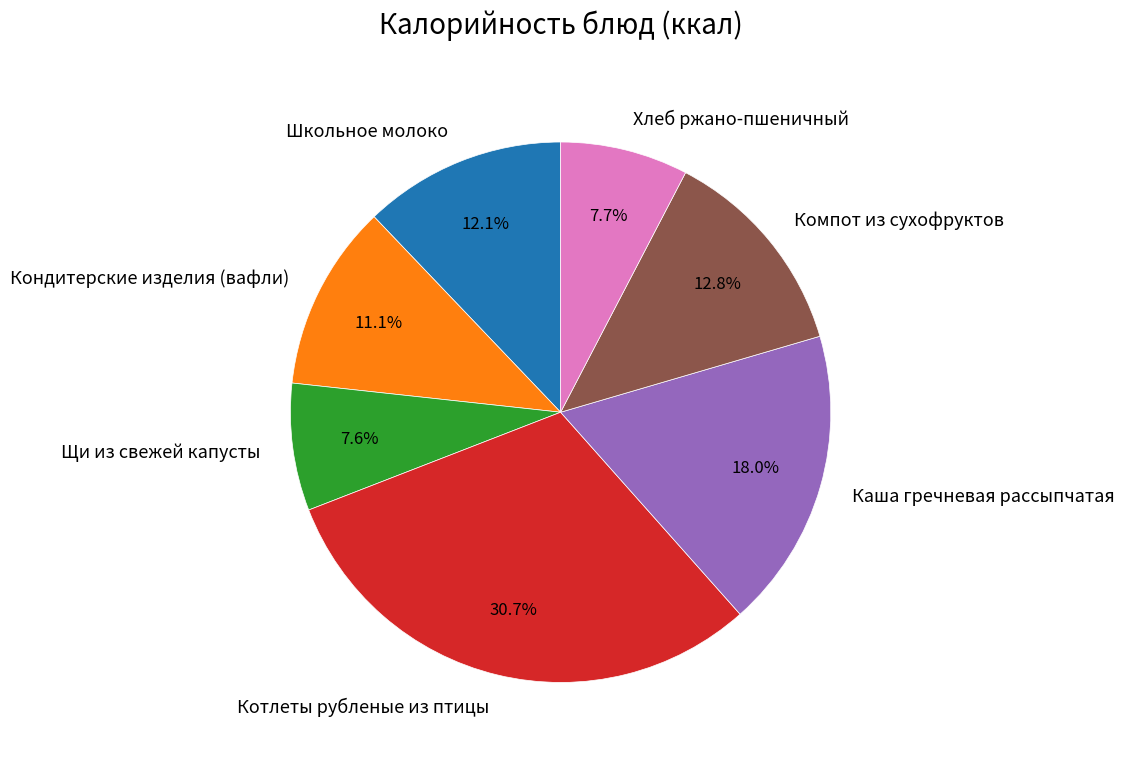

Which slice is the largest?

Котлеты рубленые из птицы